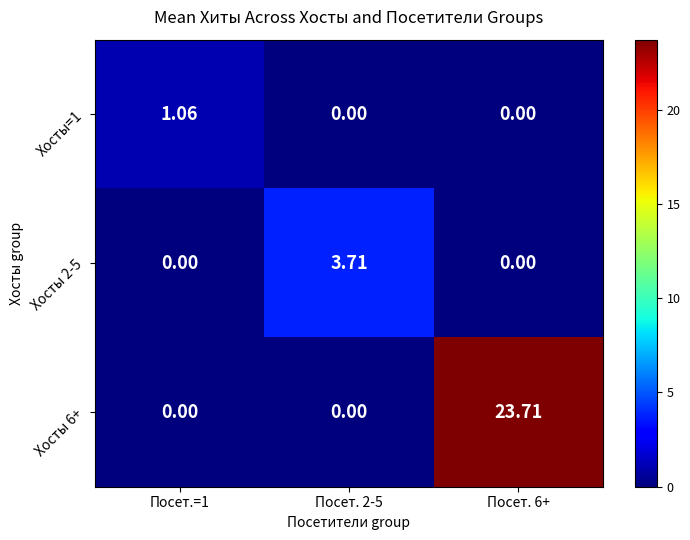

Reading left to right, list all the values displayed in this chart.

Хосты=1: Посет.=1=1.1	Посет. 2-5=0.0	Посет. 6+=0.0
Хосты 2-5: Посет.=1=0.0	Посет. 2-5=3.7	Посет. 6+=0.0
Хосты 6+: Посет.=1=0.0	Посет. 2-5=0.0	Посет. 6+=23.7